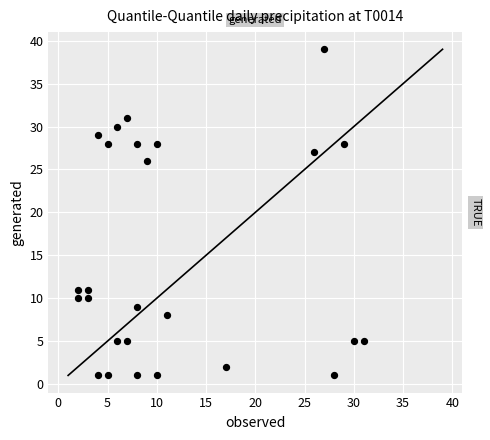

What is the range of Y values (max minus min)?

38